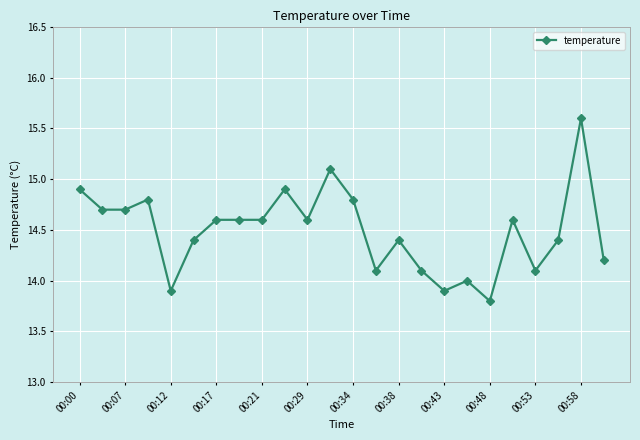

Does the chart have visible grid lines?

Yes